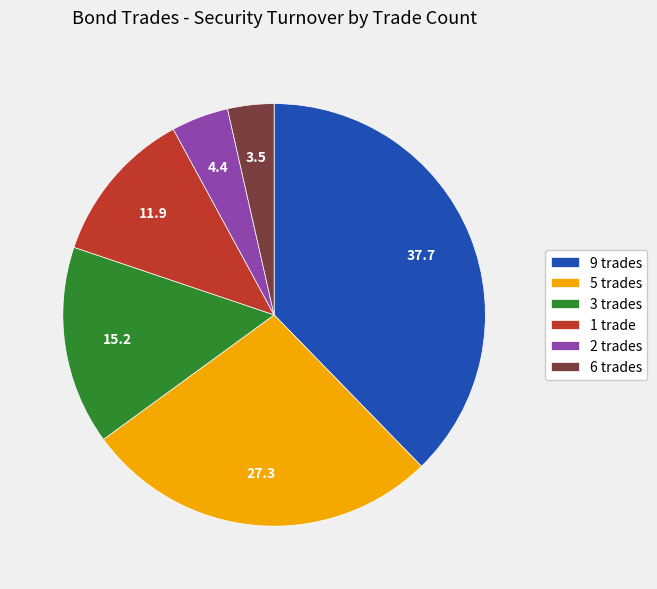

Combined, do 6 trades and 5 trades account for over 50%?

No